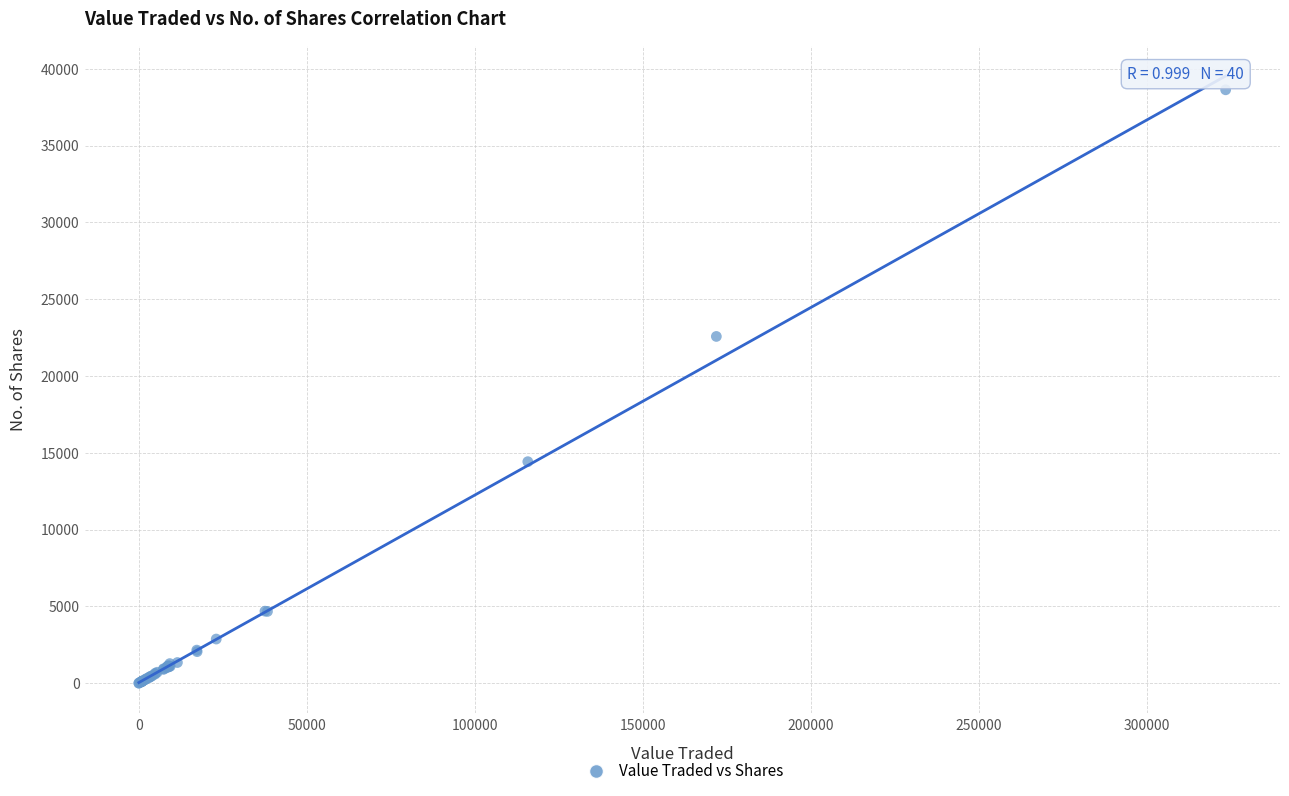

What Y value in the scatter plot is closest to 19319?

22576